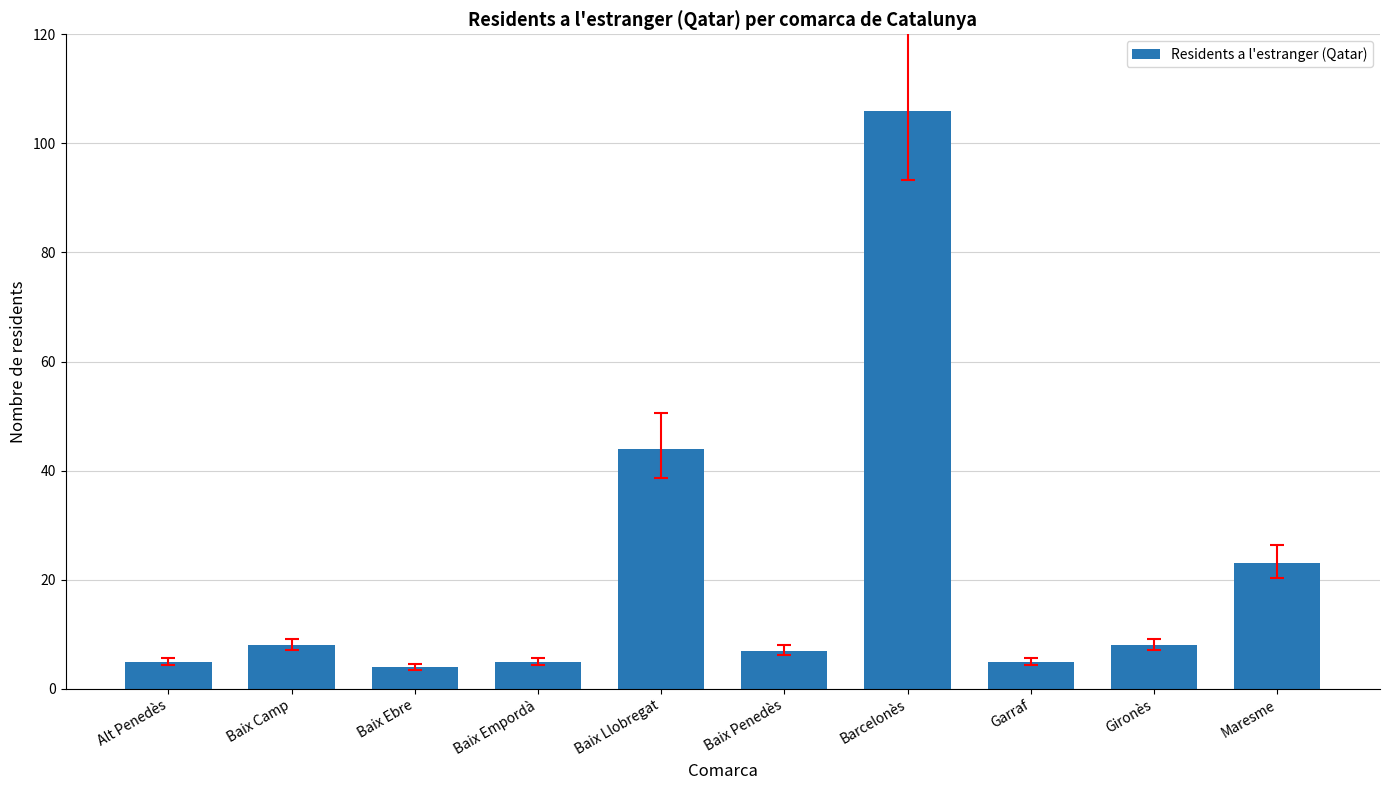

Where is the data nearest to the value 55?

Baix Llobregat